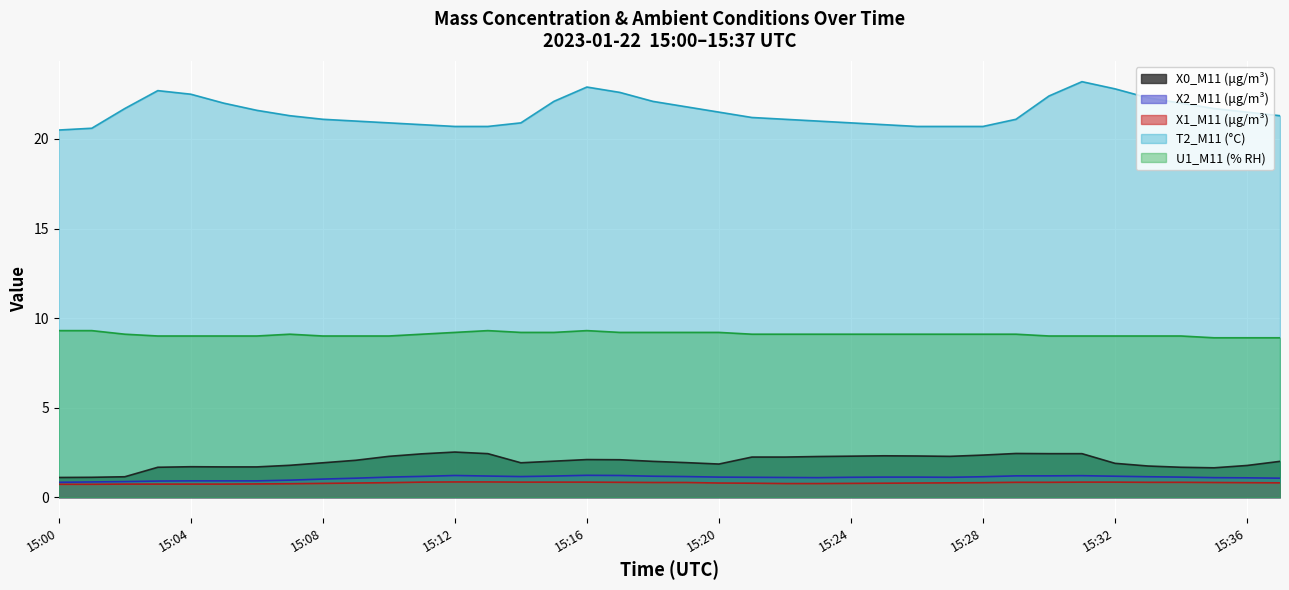

What is the spread (max minus min) of values at 15:31?

22.4